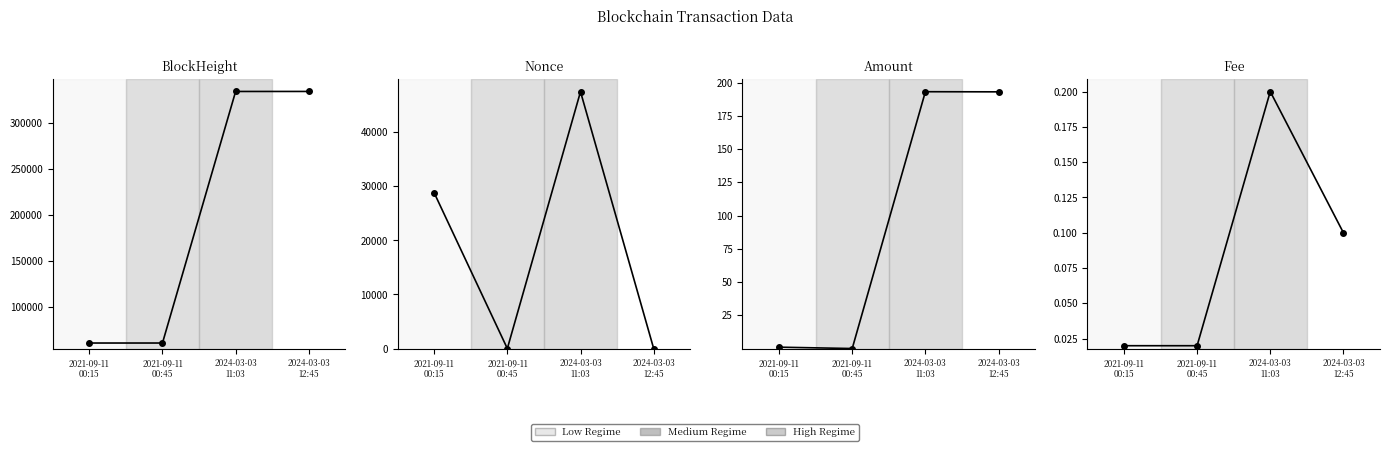

What is the label of the 3rd point from the left?

2024-03-03
11:03